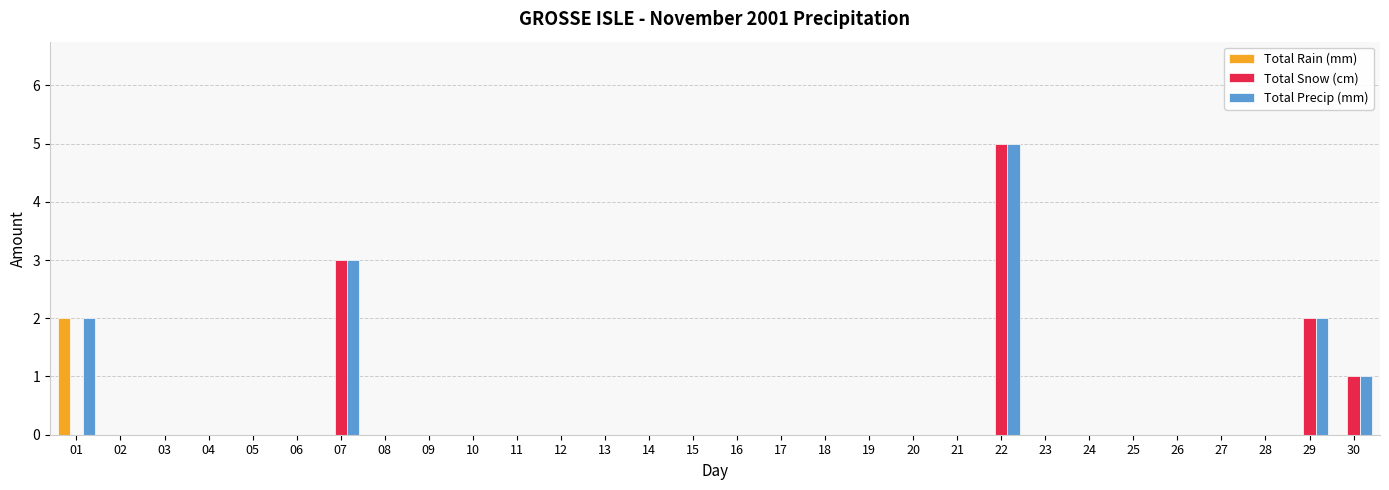

Is it true that Total Rain (mm) equals 0 at 29?

True